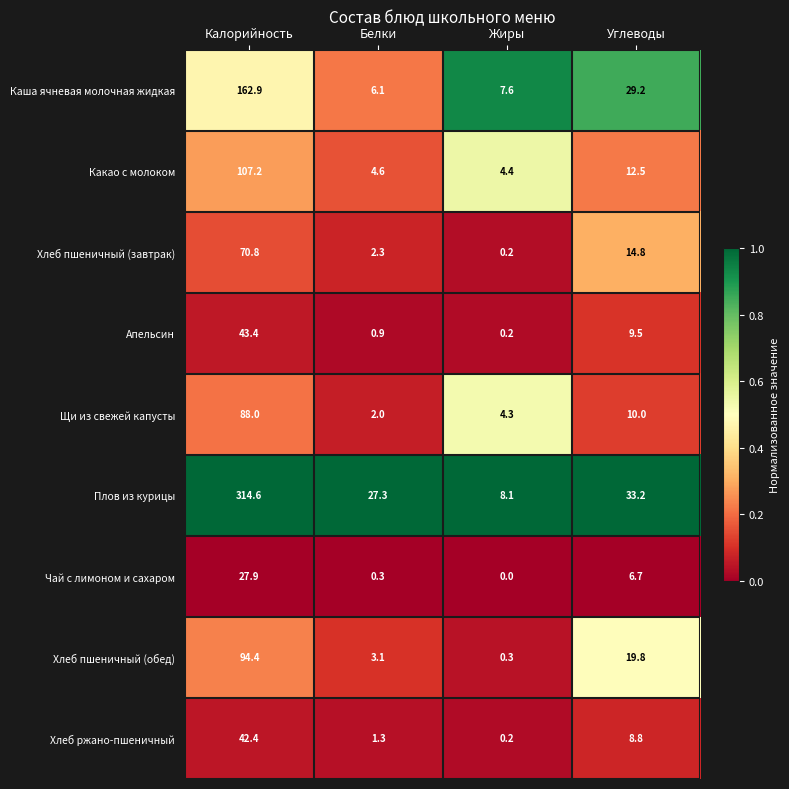

The Какао с молоком series shows 4.6 at Белки. True or false?

True